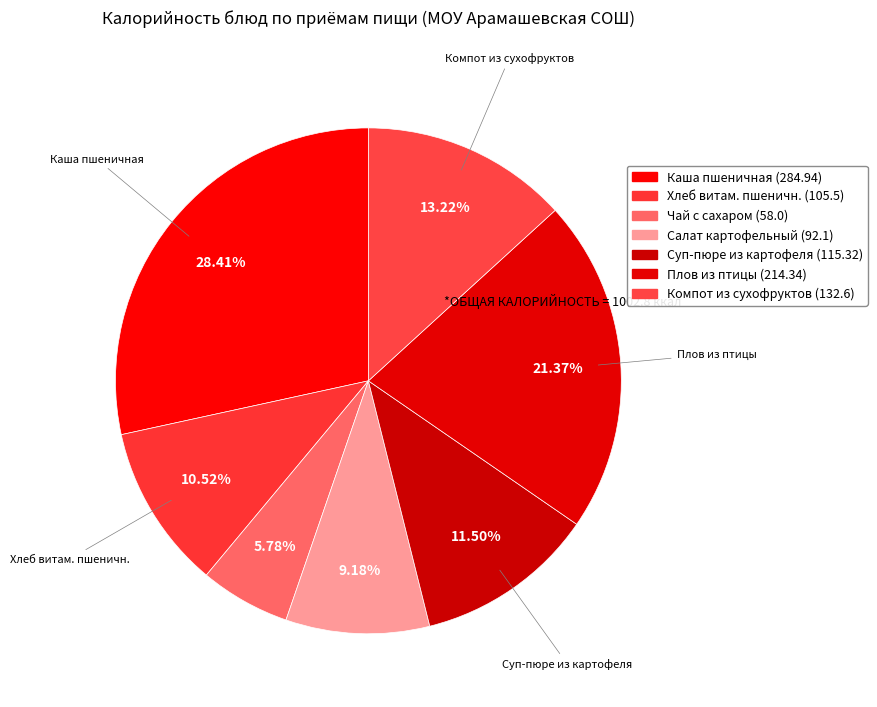

Which slice is the largest?

Каша пшеничная (284.94)